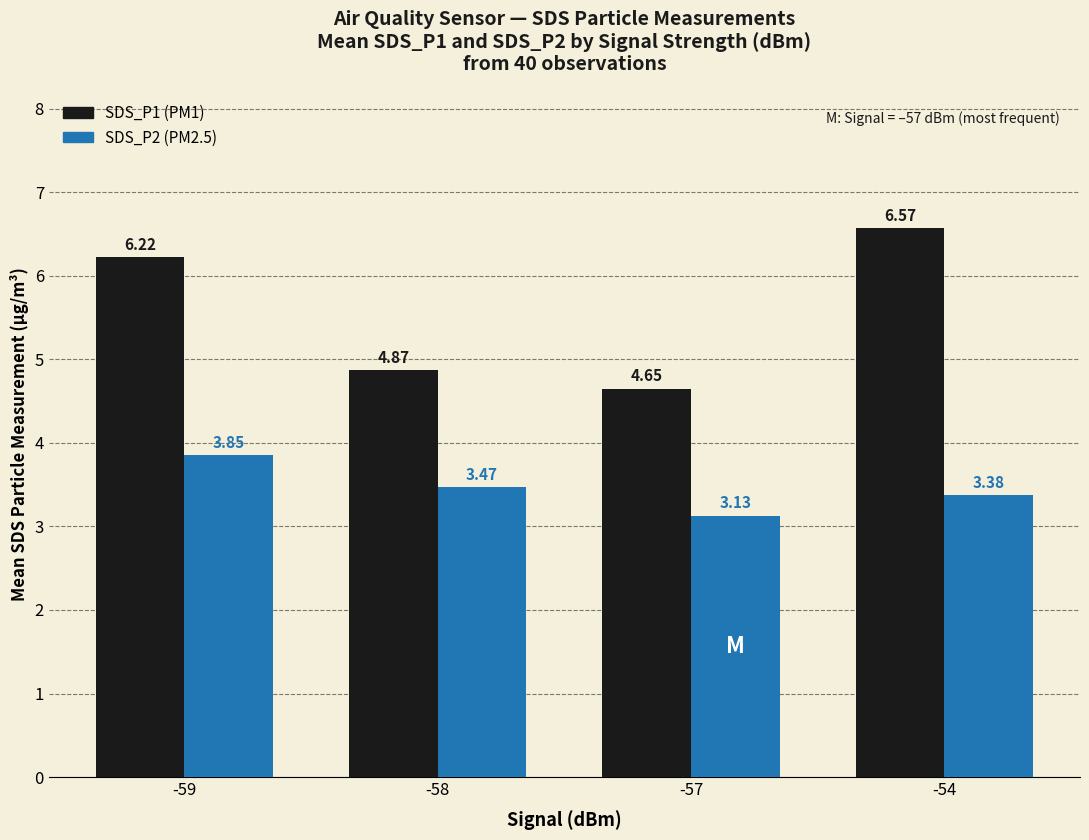

What is the spread (max minus min) of values at -54?

3.2